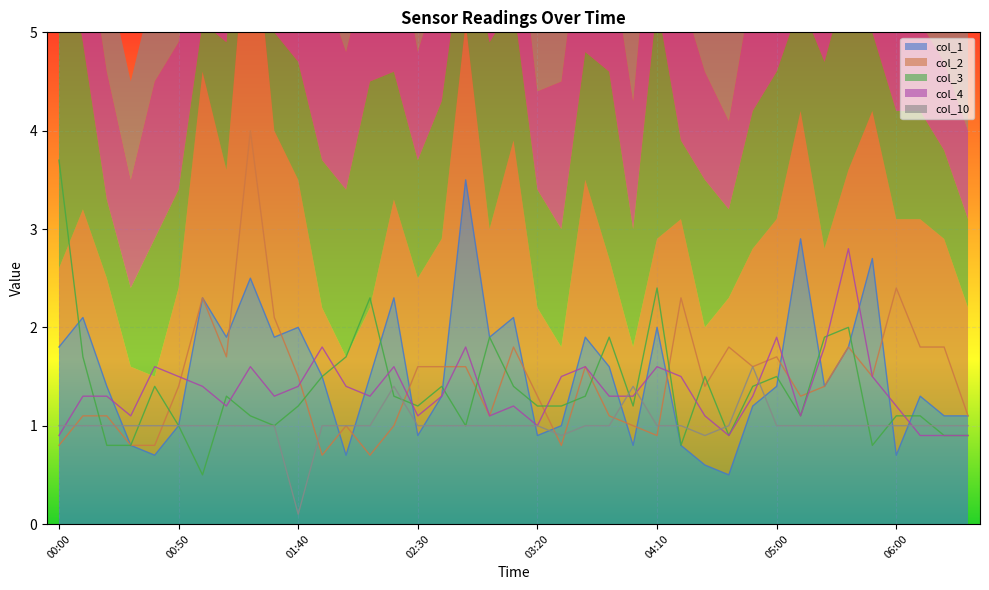

After their last crossing, which series has the higher values: col_1 or col_4?

col_1